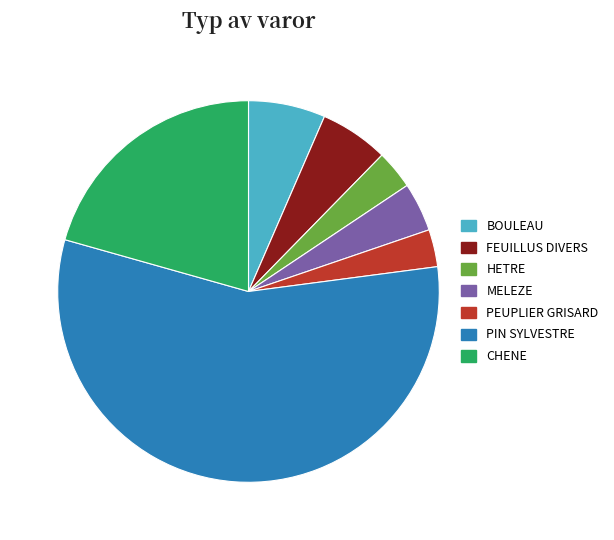

How many segments does this pie chart have?

7